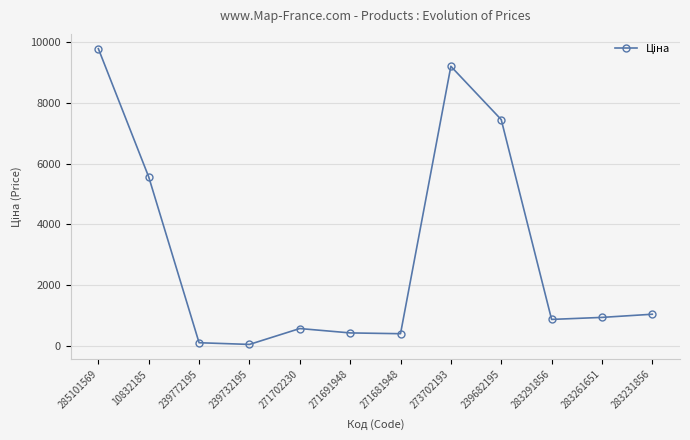

The value at 283291856 is 878.0. True or false?

True